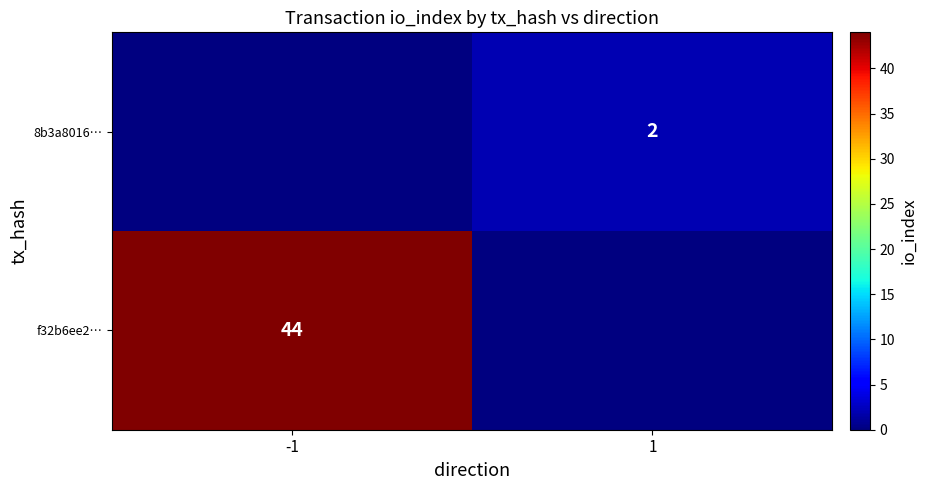

The value of 8b3a8016… at 1 is 2. True or false?

True